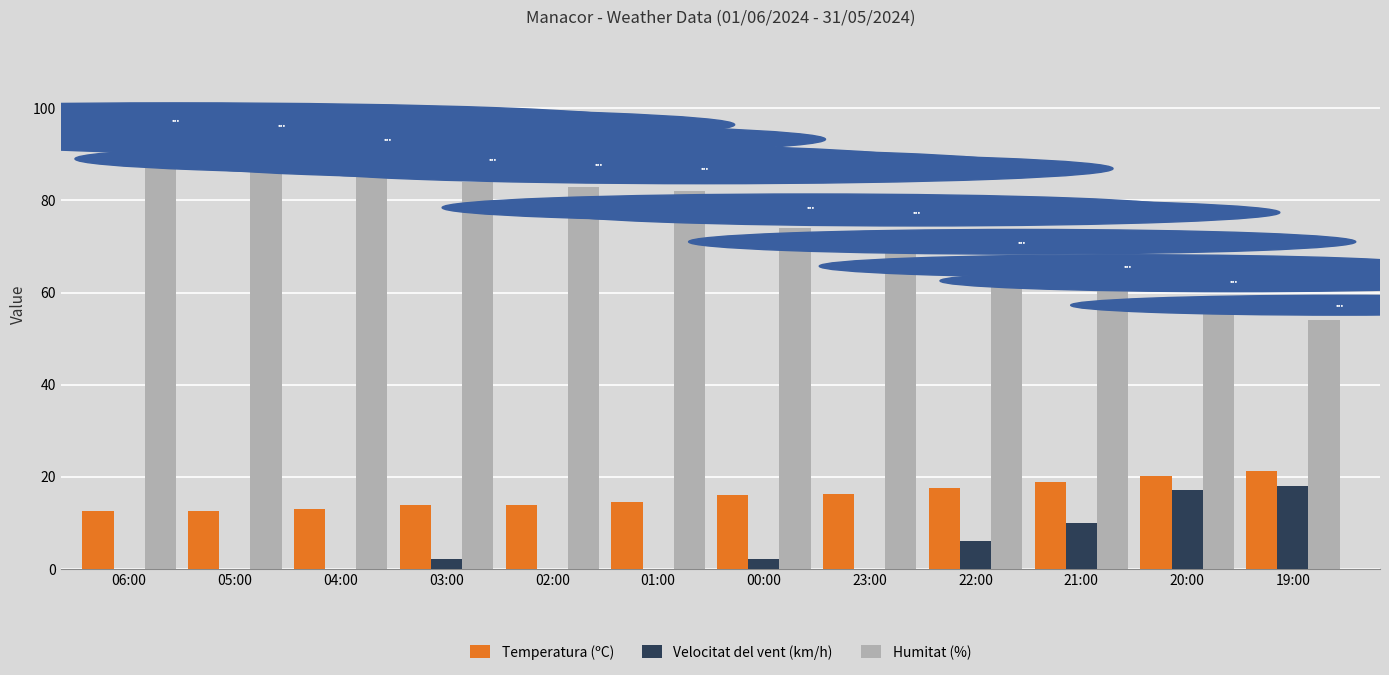

What is the maximum value shown in the chart?

92.0